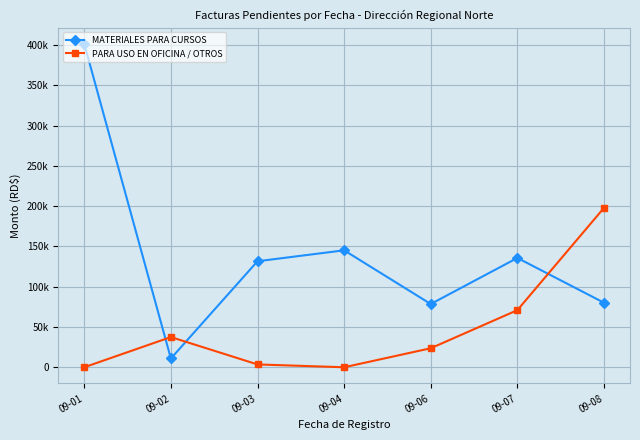

Where is PARA USO EN OFICINA / OTROS nearest to the value 98977?

09-07